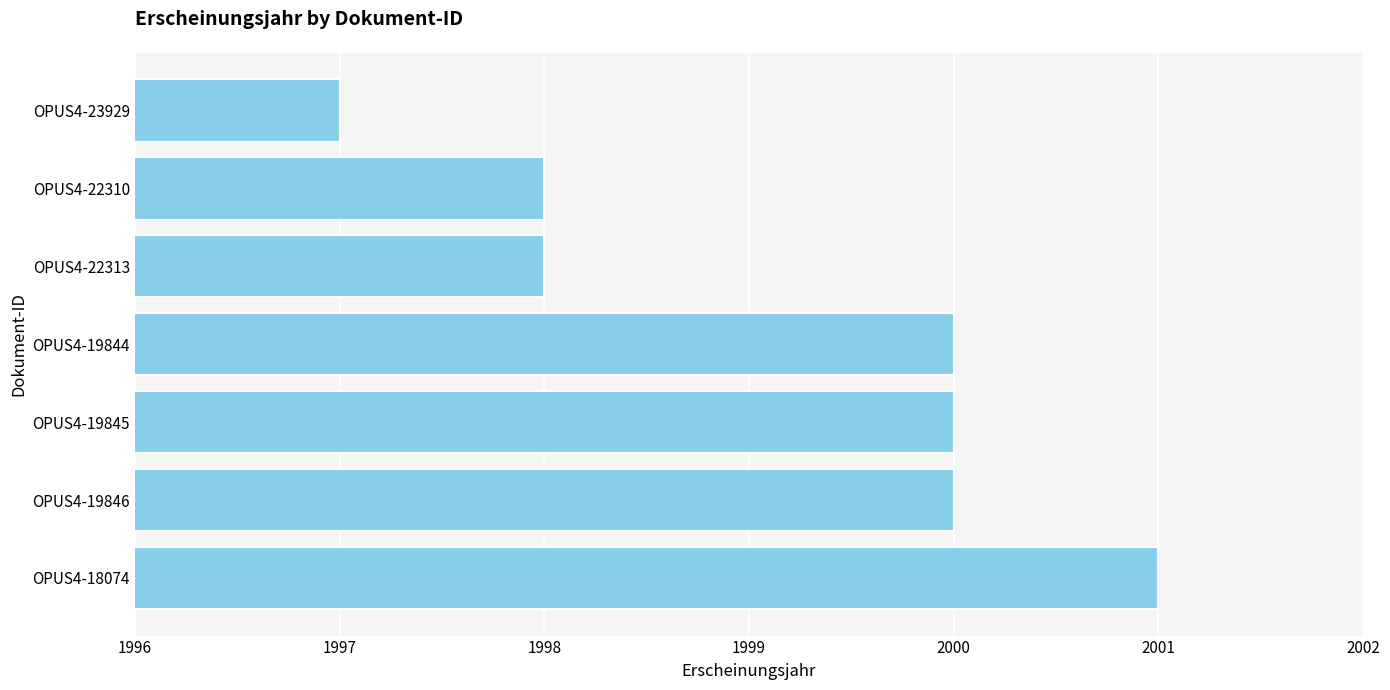

Reading bottom to top, what are all the values shown in this chart?

OPUS4-18074=2001	OPUS4-19846=2000	OPUS4-19845=2000	OPUS4-19844=2000	OPUS4-22313=1998	OPUS4-22310=1998	OPUS4-23929=1997